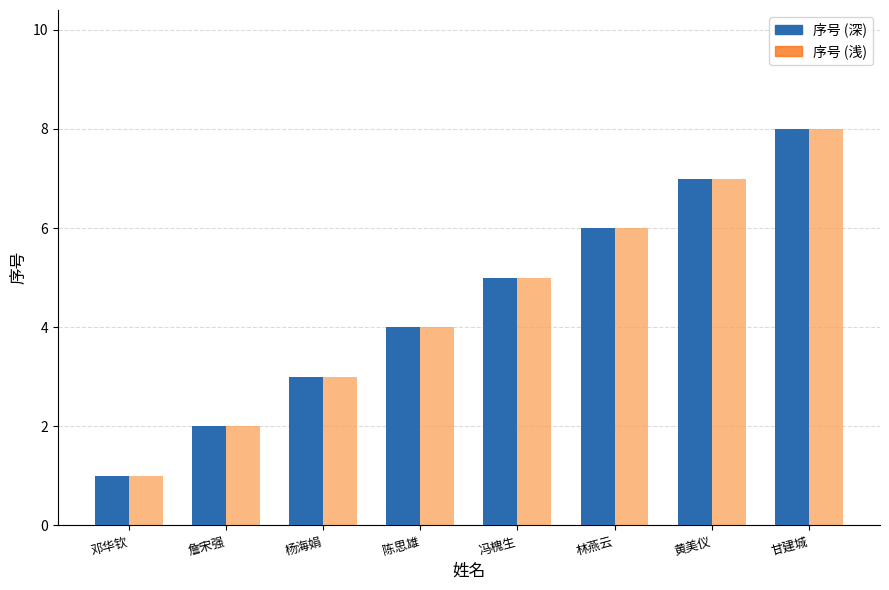

Where does the 序号 (深) series first go above 5?

林燕云